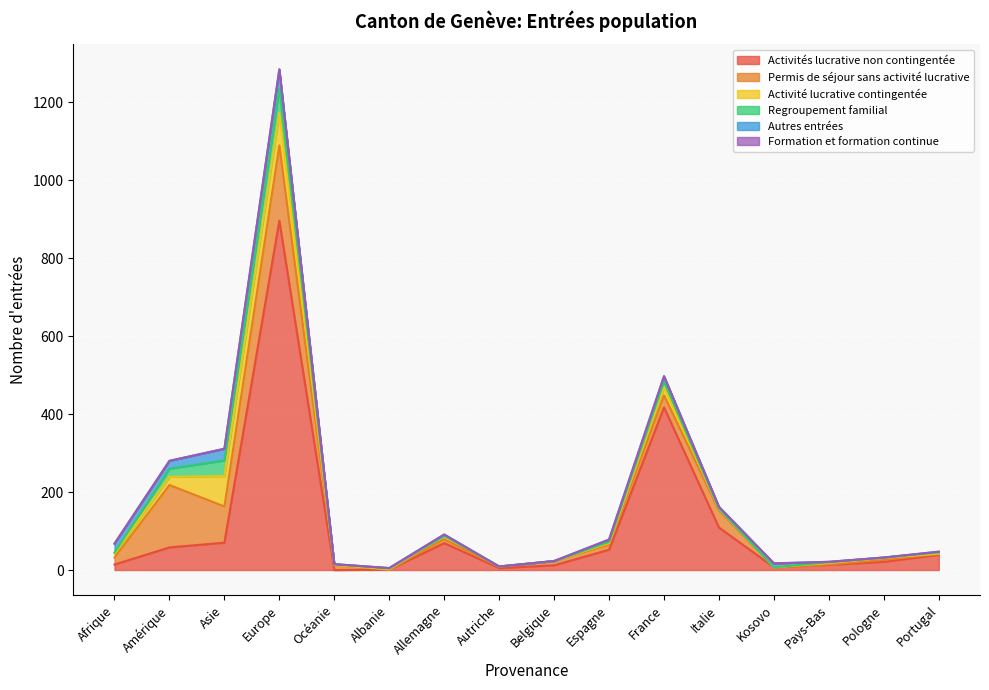

What is the difference between the maximum and minimum values in the Activité lucrative contingentée series?

84